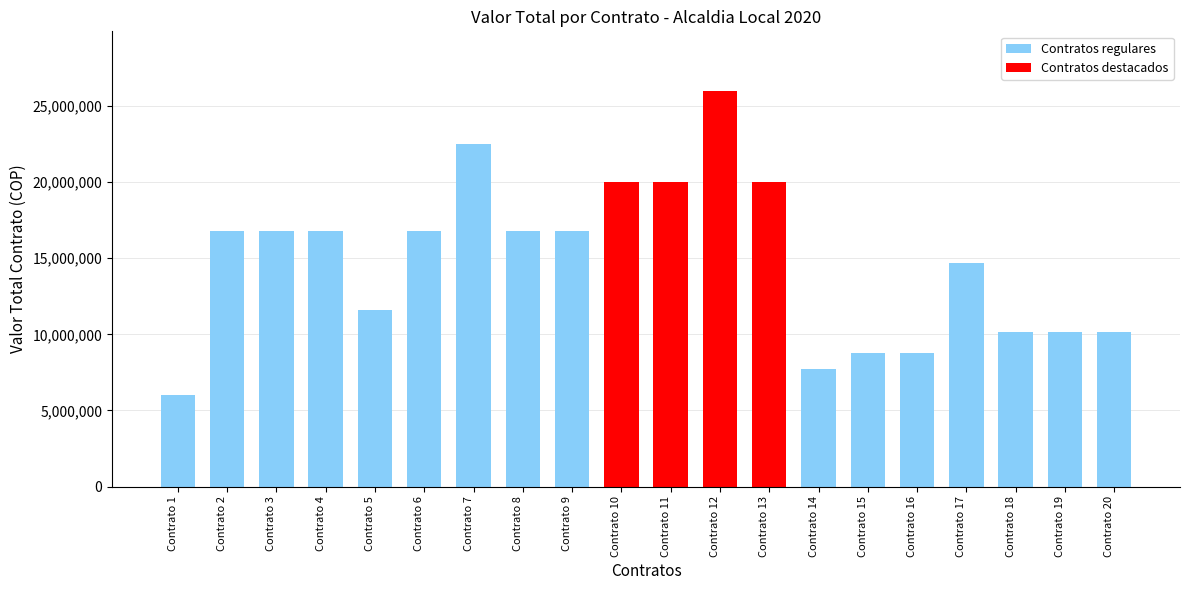

Count the number of categories in the chart.

20